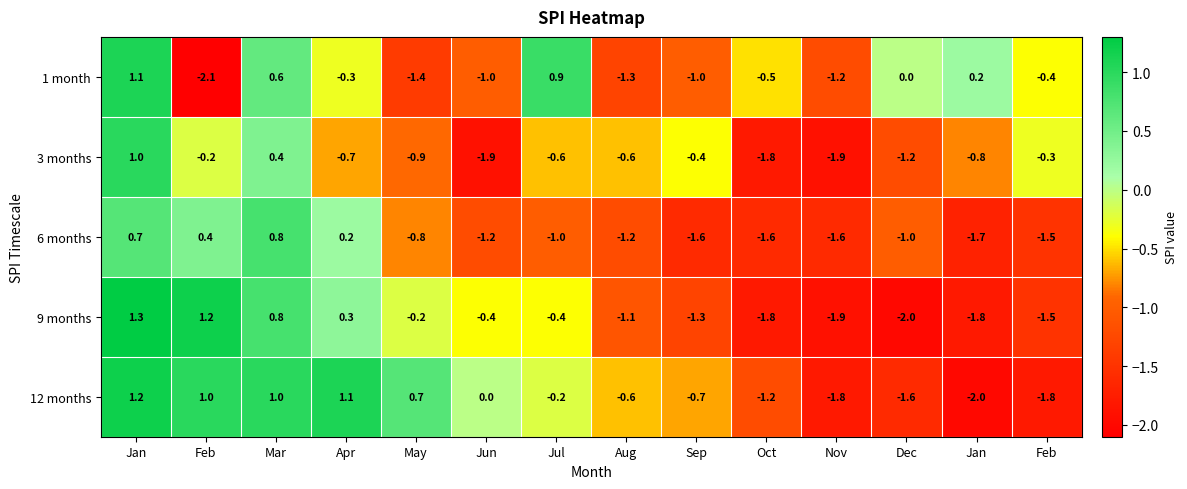

Count the number of data series in this chart.

5